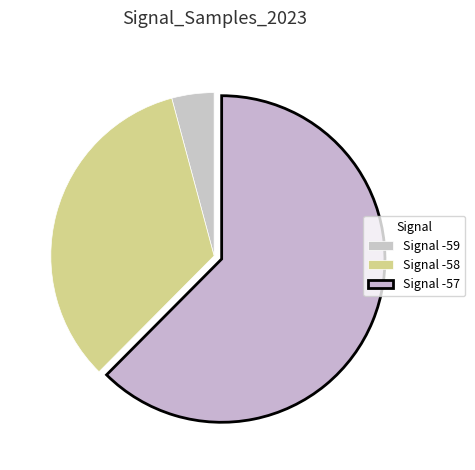

Count the number of slices in the pie.

3